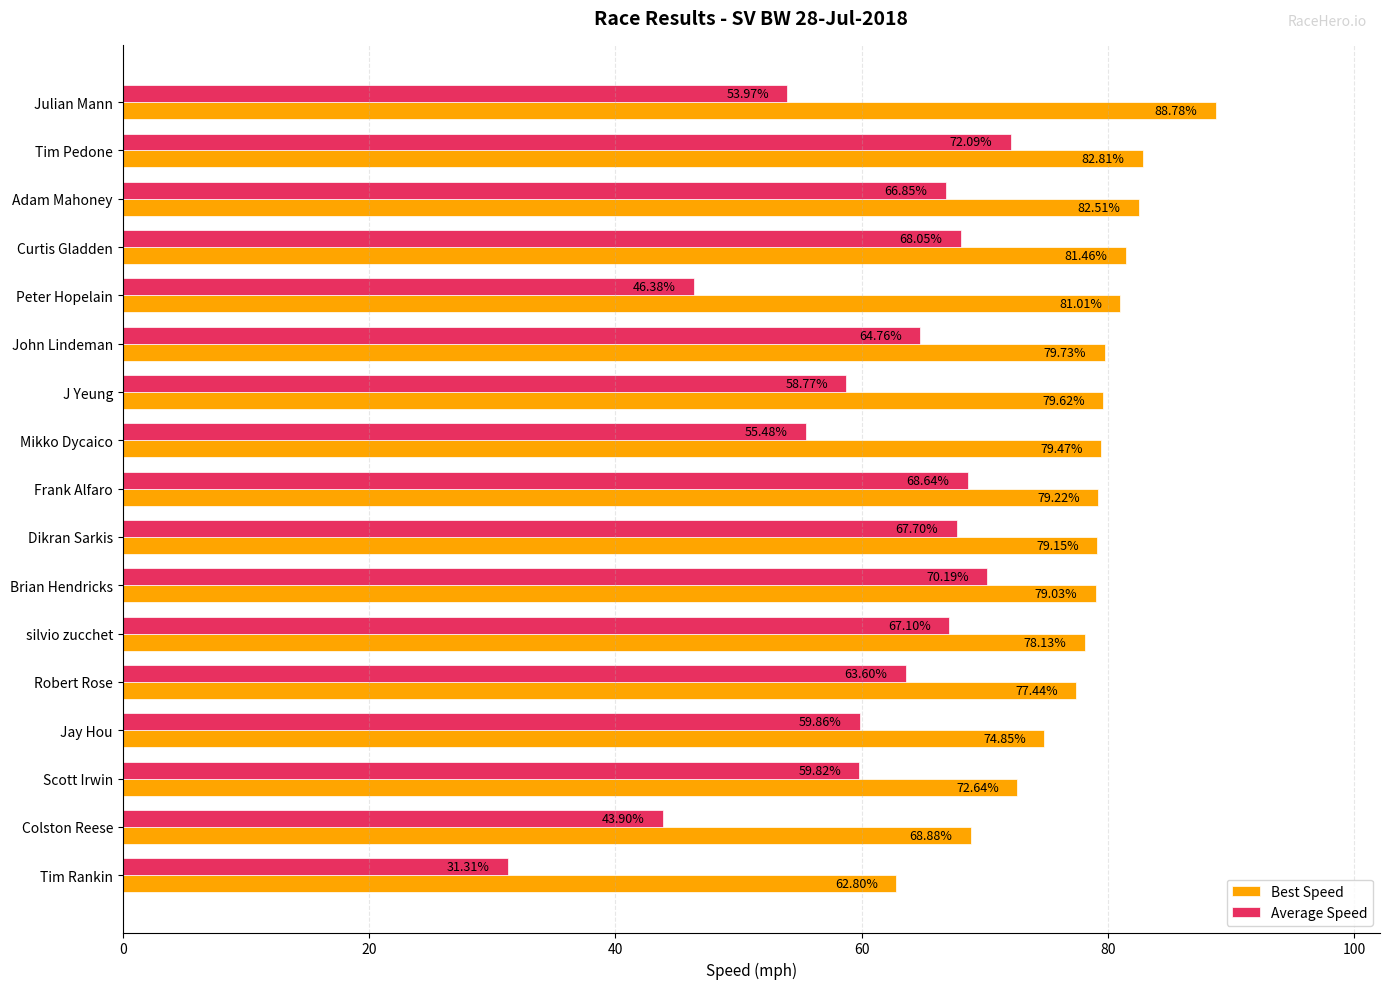

Which series changed the most between Tim Pedone and Adam Mahoney?

Average Speed